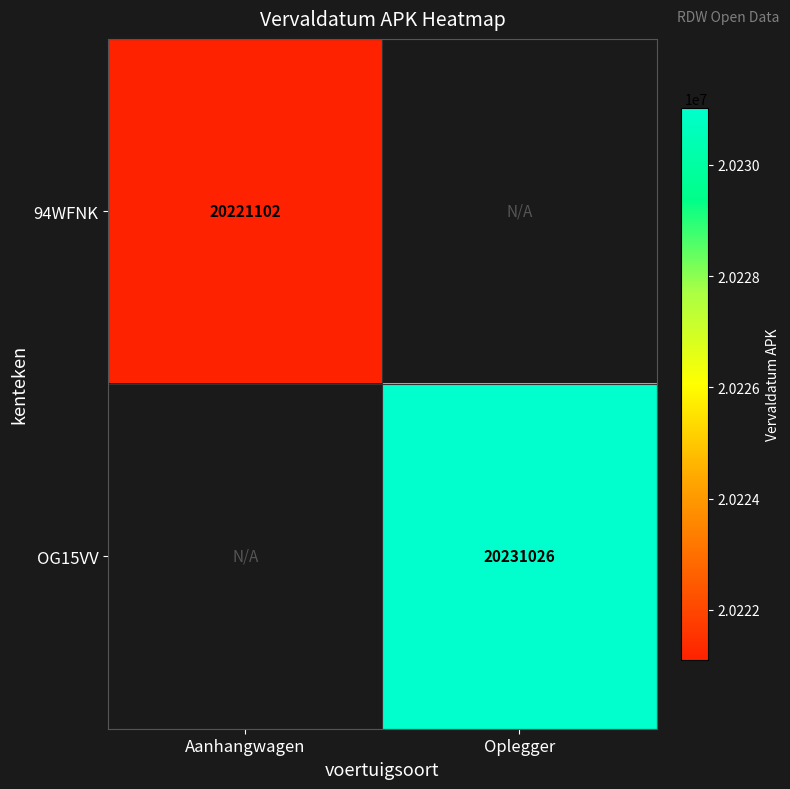

The value of 94WFNK at Aanhangwagen is 20221102. True or false?

True